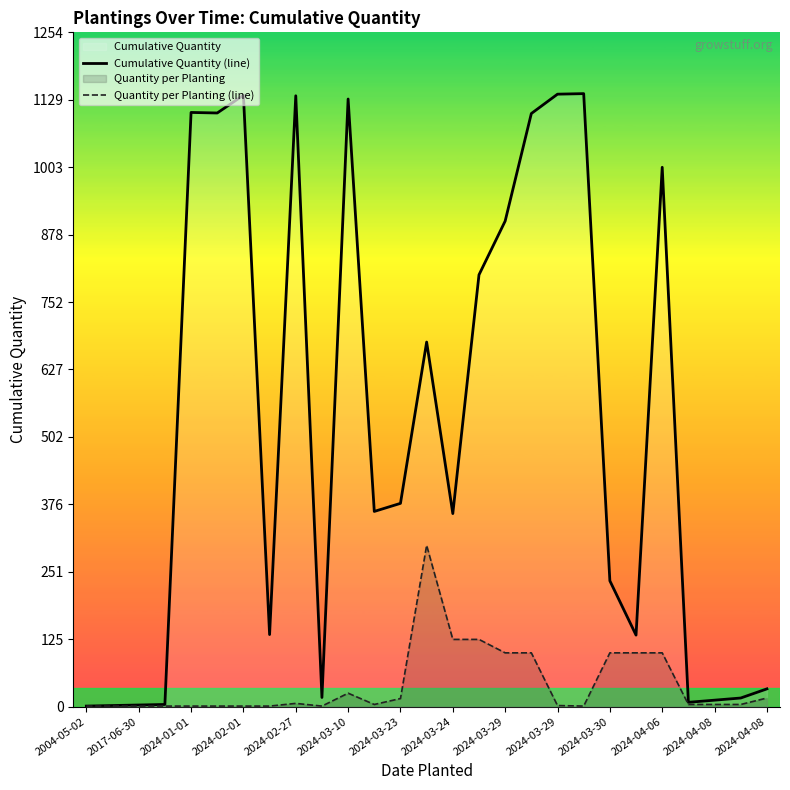

True or false: Cumulative Quantity (line) has more than 0 interior local peaks.

True